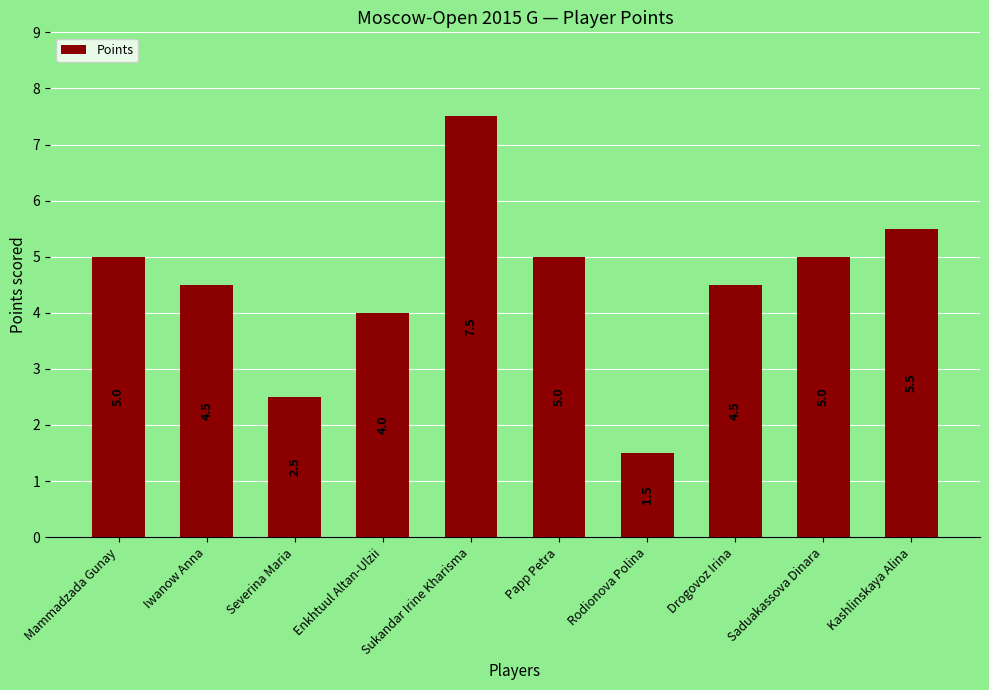

Is it true that the value at Papp Petra is 5.0?

True